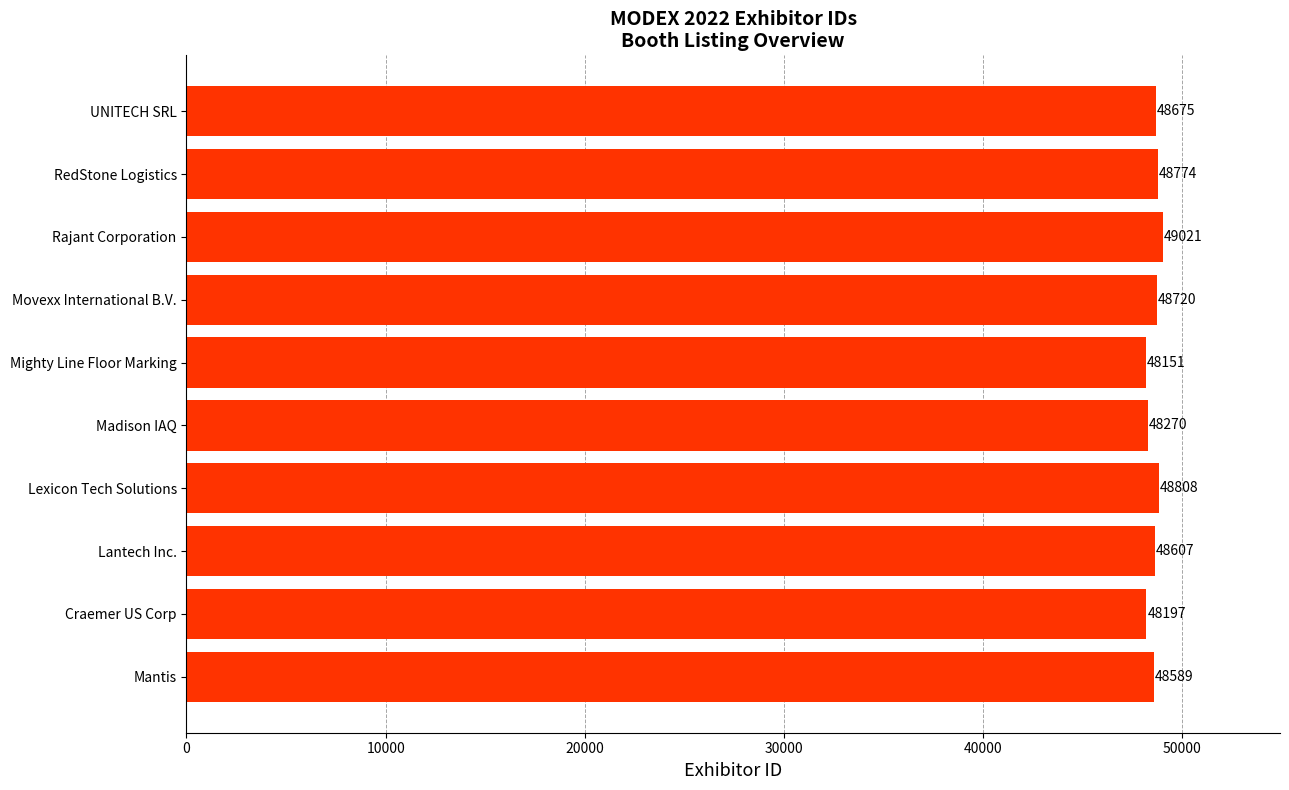

Reading bottom to top, what are all the values shown in this chart?

48589	48197	48607	48808	48270	48151	48720	49021	48774	48675